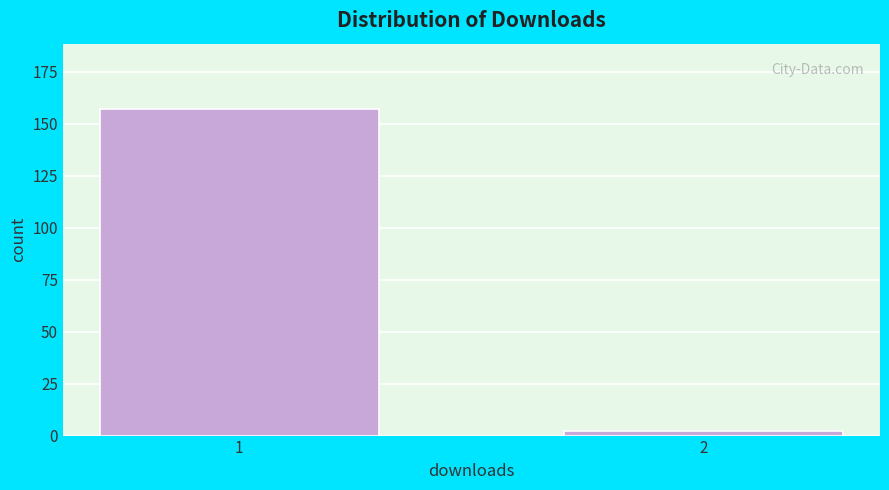

Reading left to right, list all the values displayed in this chart.

157	2